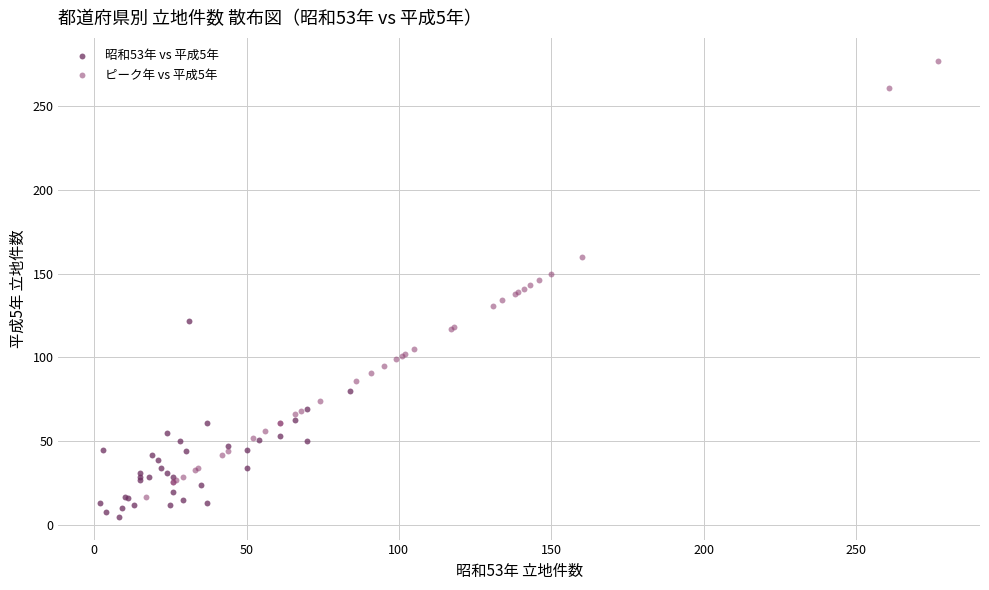

Which series has the largest Y range (max minus min)?

ピーク年 vs 平成5年